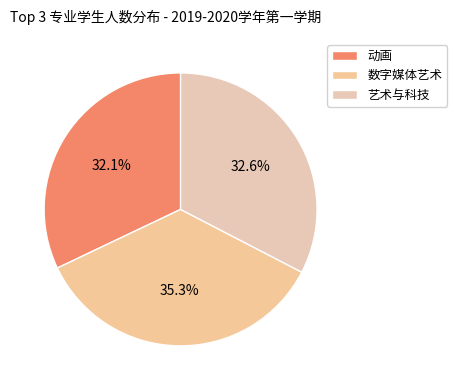

Is it true that 动画 is 22% of the pie?

False